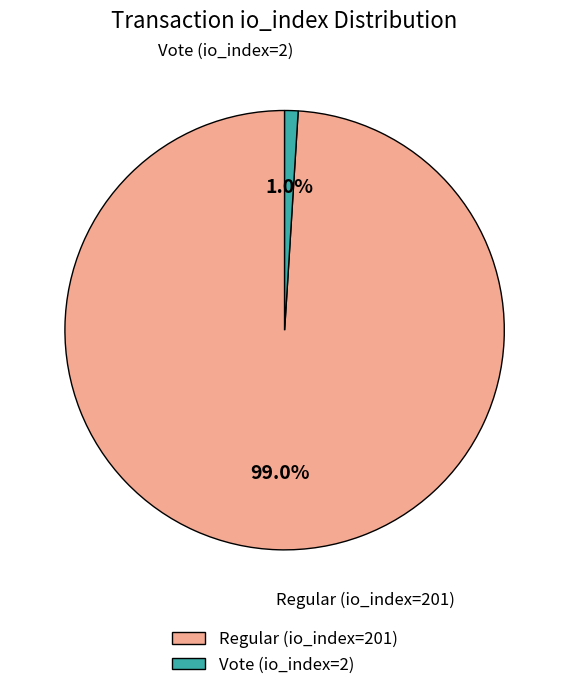

Which category has the biggest portion of the pie?

Regular (io_index=201)